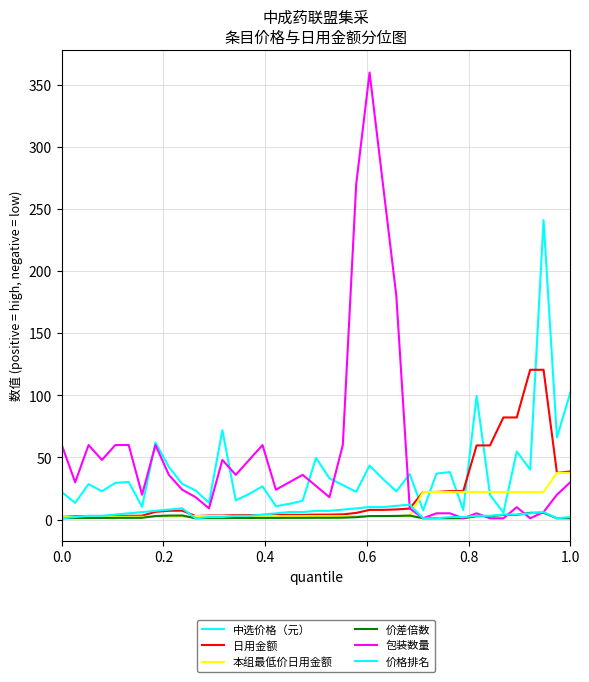

How many times do 本组最低价日用金额 and 中选价格（元） cross each other?

6